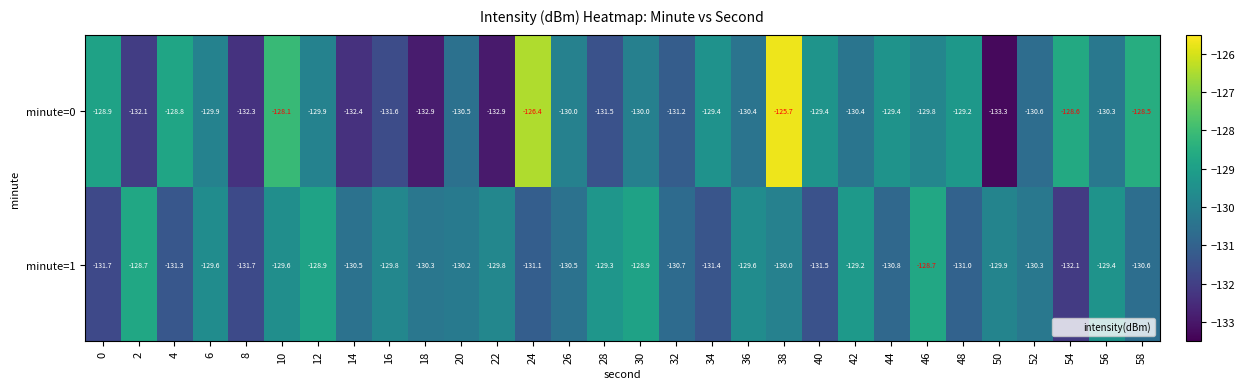

What is the maximum value for minute=0?

-125.7